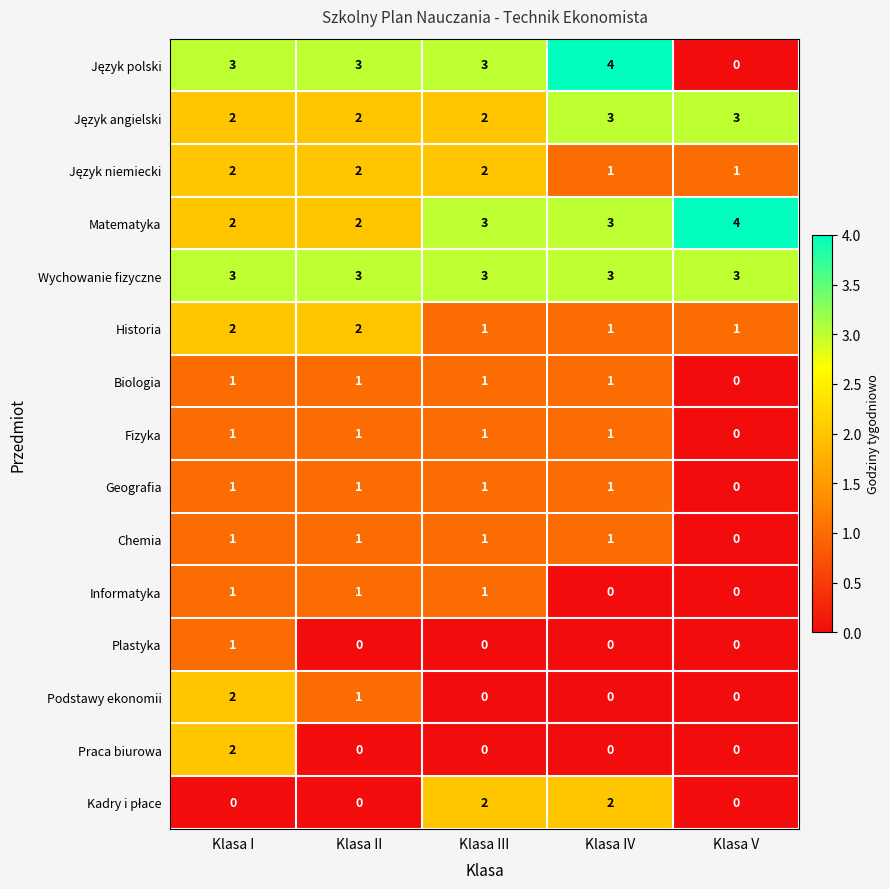

At which label is Podstawy ekonomii closest to 1?

Klasa II